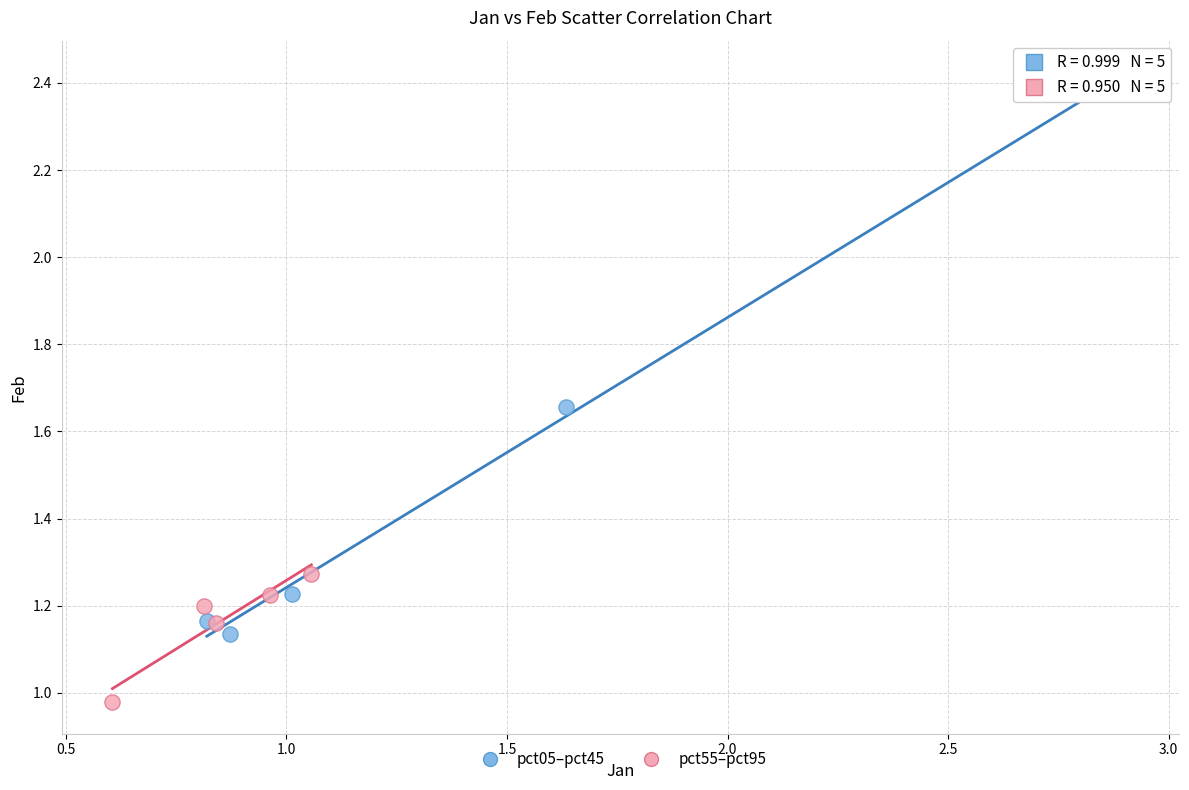

What are all the series names shown in the legend?

pct05–pct45, pct55–pct95